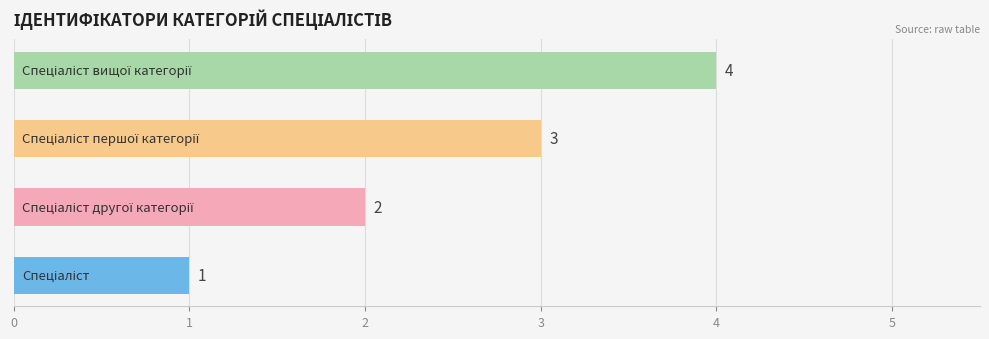

How many values are between 2 and 4?

3